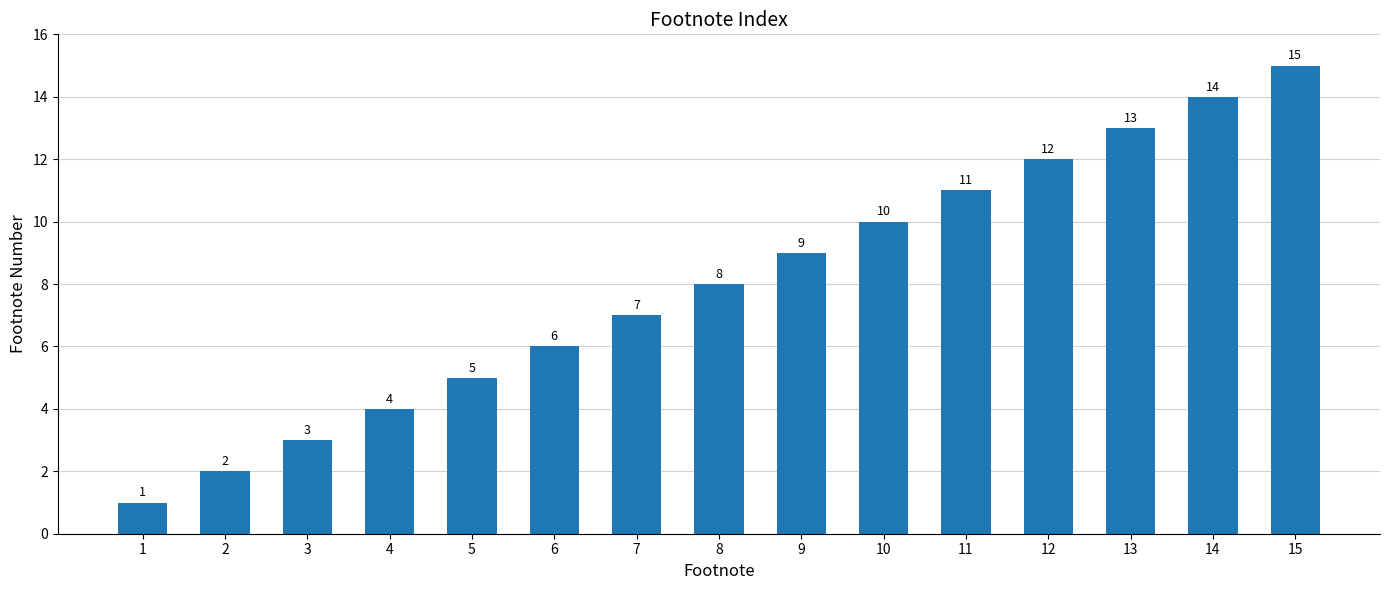

Rank the categories by value from highest to lowest.

15, 14, 13, 12, 11, 10, 9, 8, 7, 6, 5, 4, 3, 2, 1